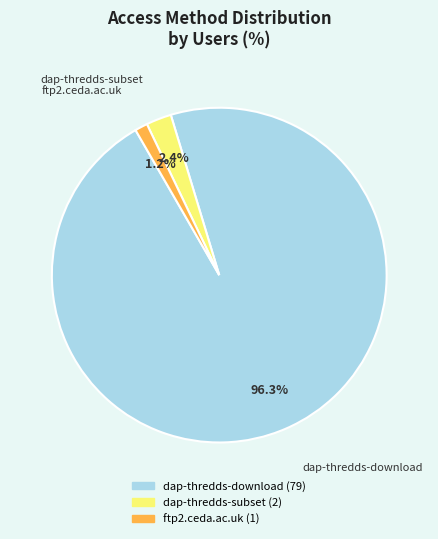

What percentage is the ftp2.ceda.ac.uk slice, to the nearest percent?

1%